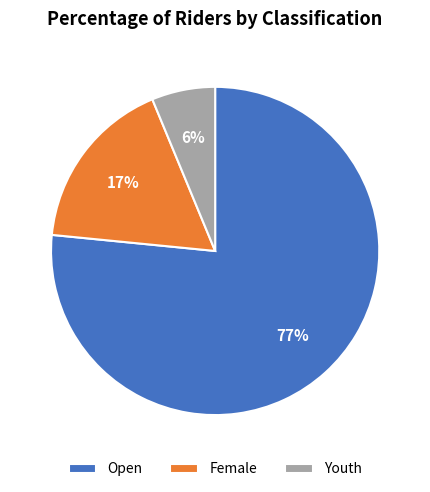

What is the majority slice?

Open